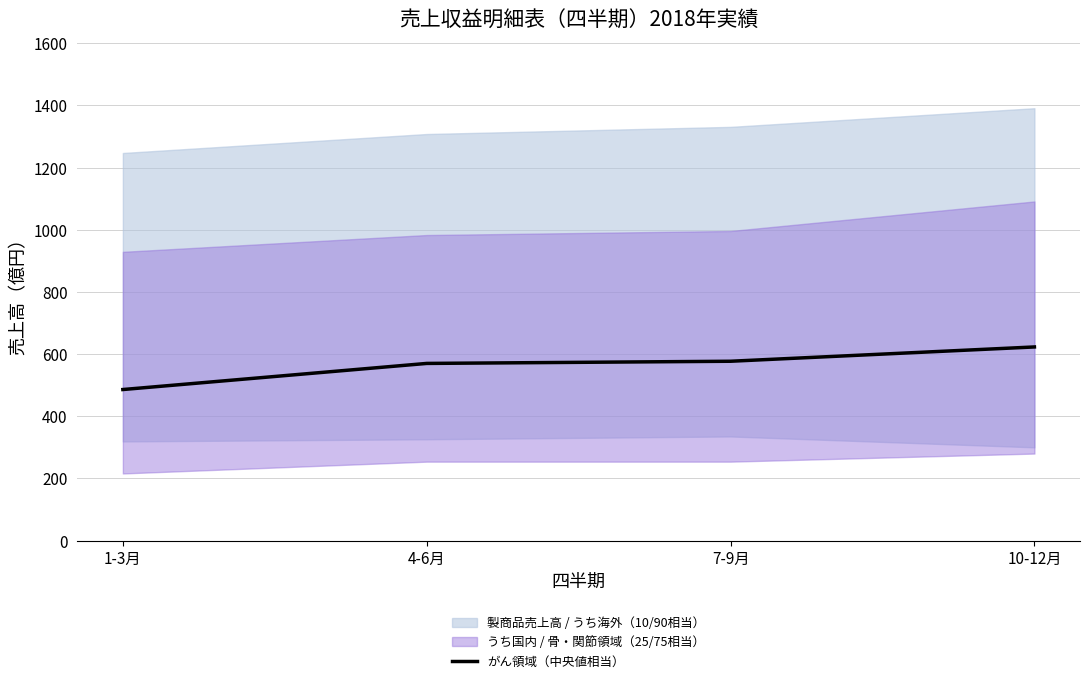

True or false: the data shows 623 at 10-12月.

True